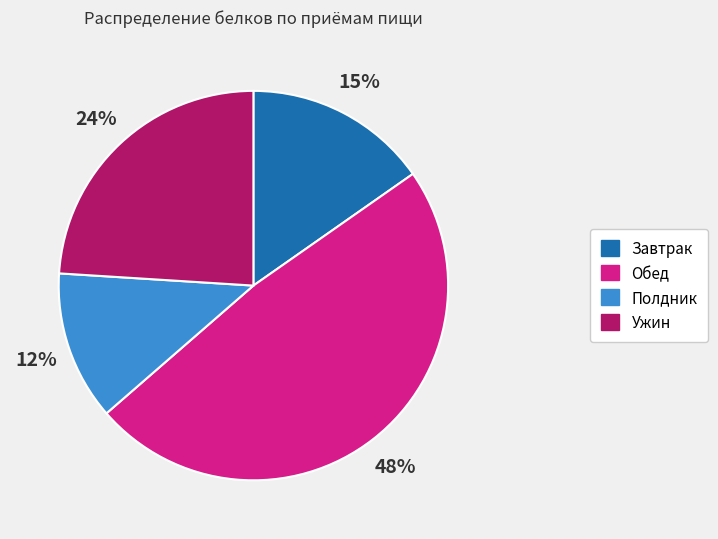

Which slice is the largest?

Обед